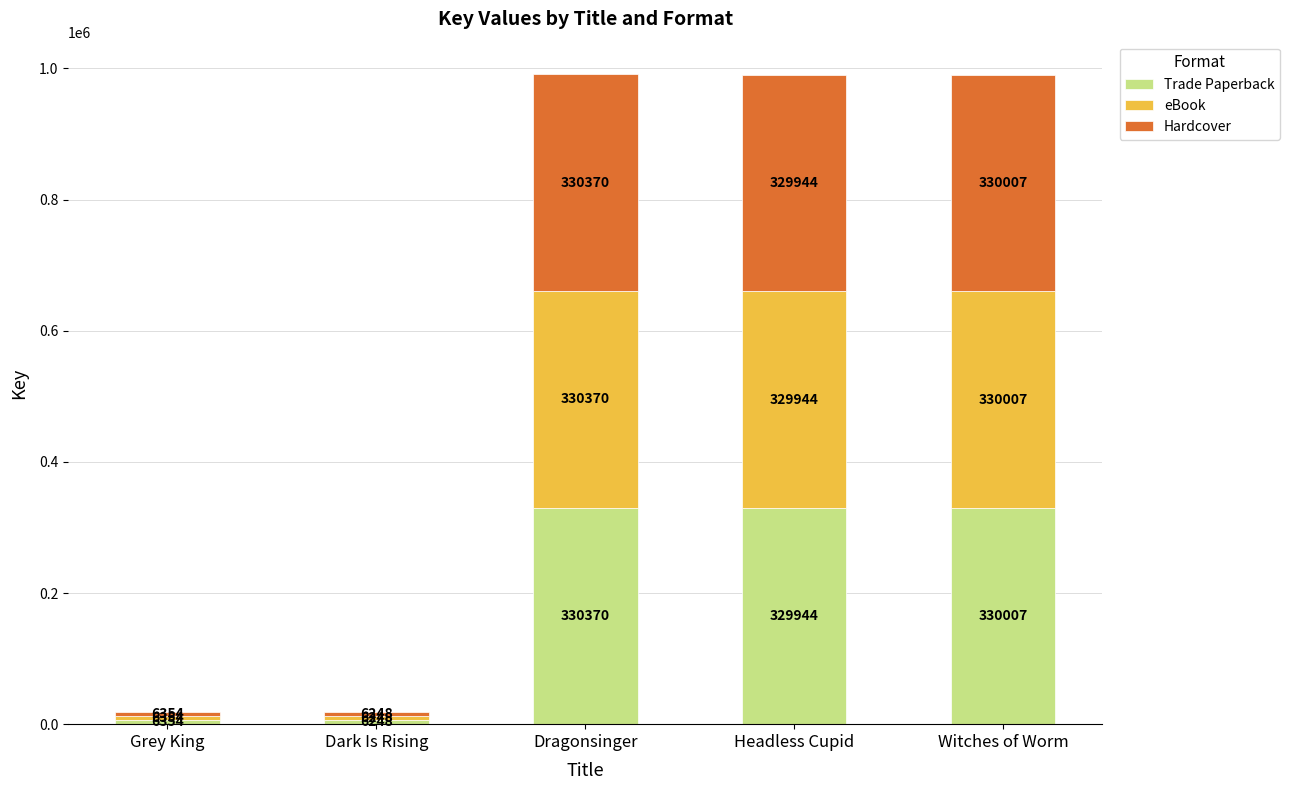

At which label does Trade Paperback reach its peak?

Dragonsinger